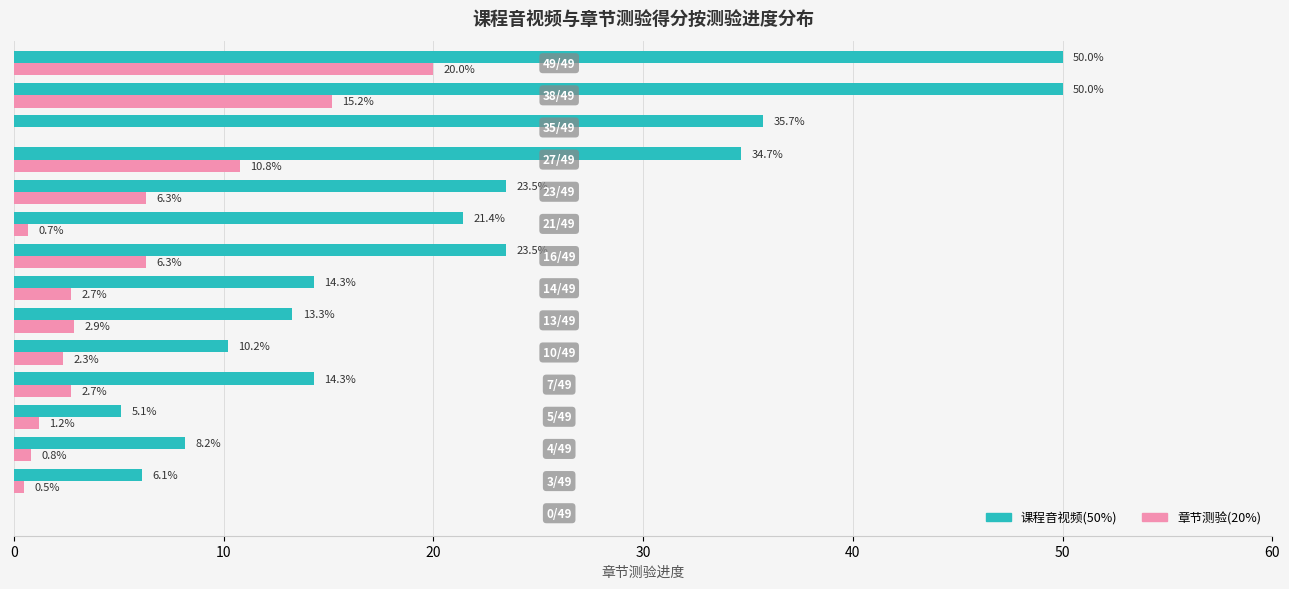

What are all the series names shown in the legend?

课程音视频(50%), 章节测验(20%)